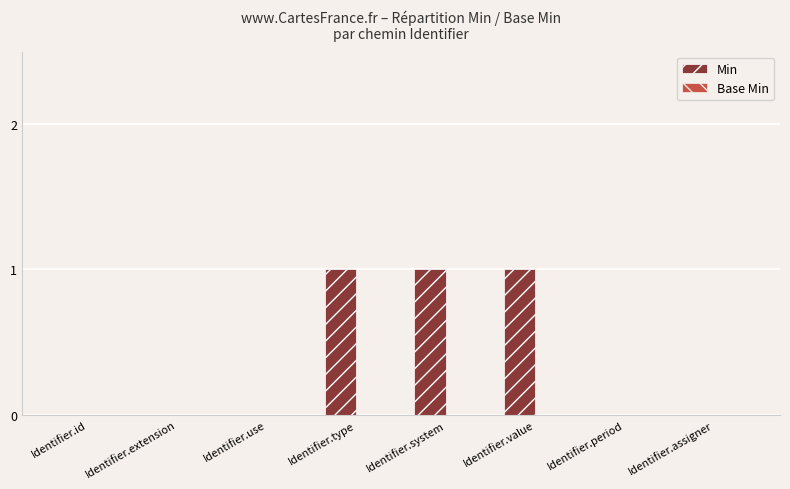

How many series are shown in this chart?

1